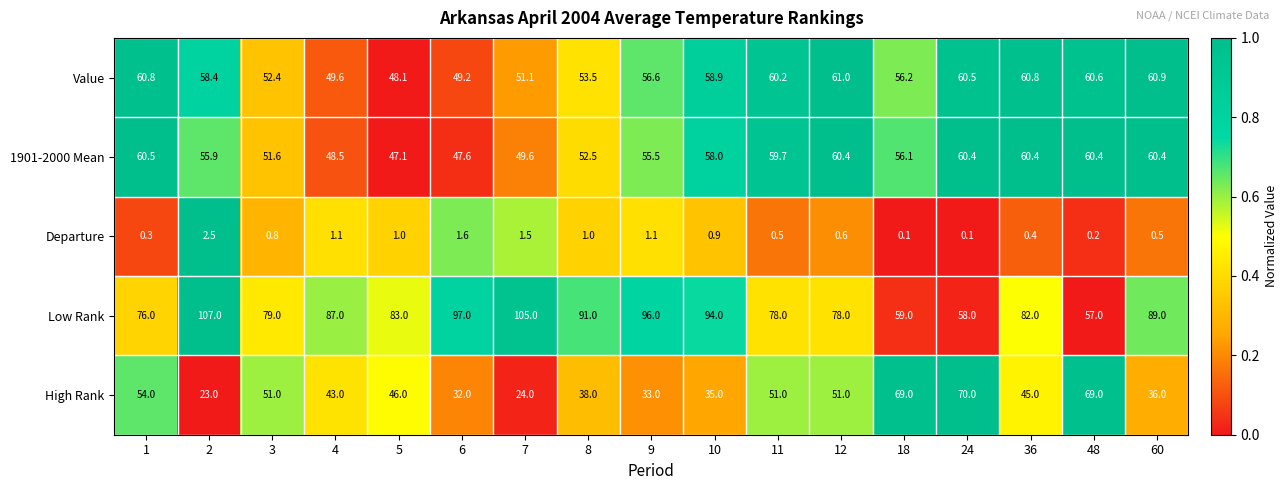

The value of 1901-2000 Mean at 9 is 98.3. True or false?

False